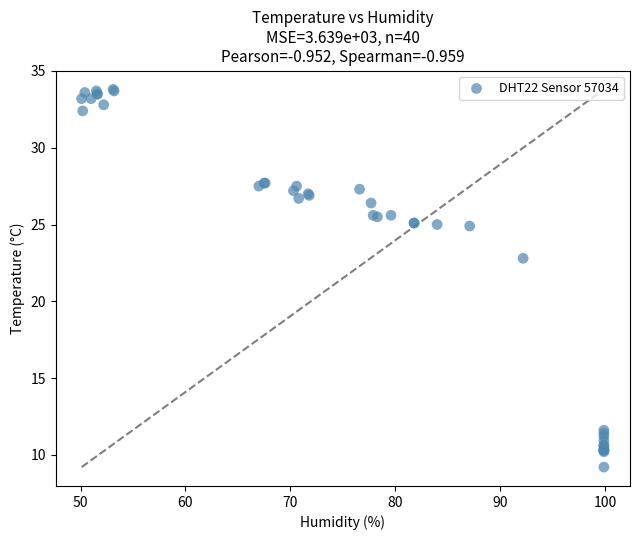

What Y value in the scatter plot is closest to 21?

22.8